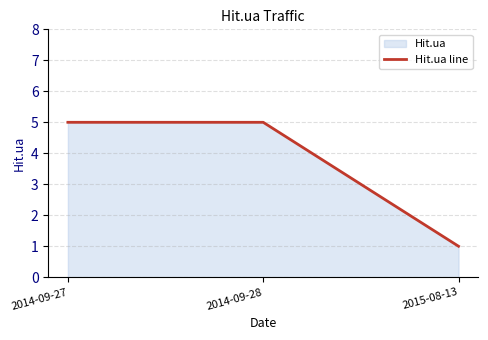

How many data points are less than 5?

1